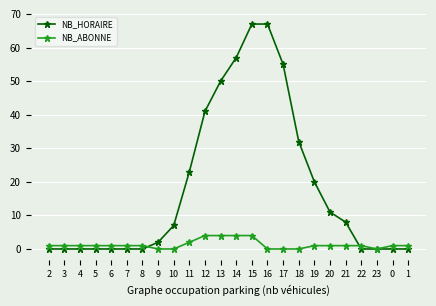

What are all the series names shown in the legend?

NB_HORAIRE, NB_ABONNE